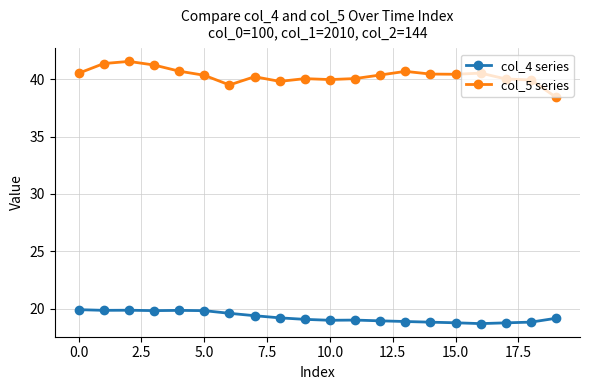

What is the value of the col_5 series point at the 6th from the left?

40.3